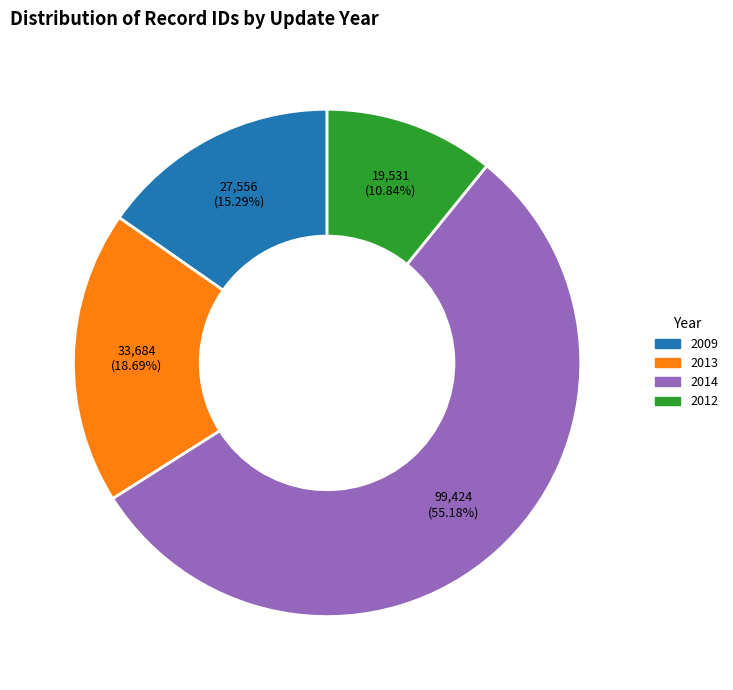

Is there a majority slice in this chart?

Yes